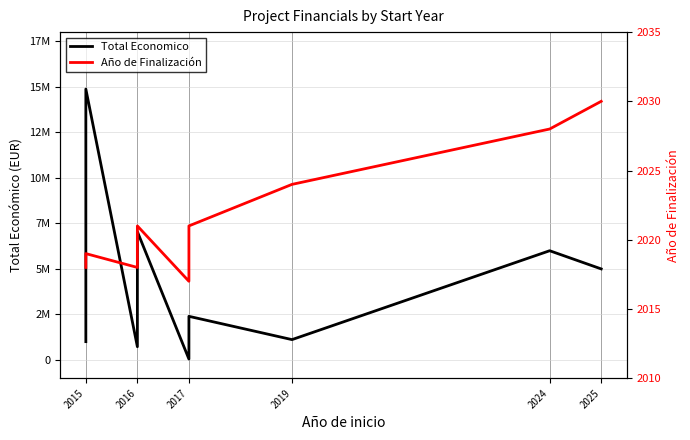

Is the value of Total Economico at 2017 greater than the value of Año de Finalización at 2019?

Yes